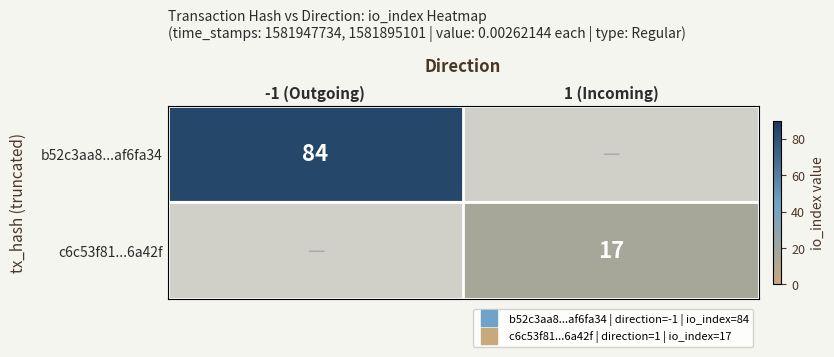

Is it true that c6c53f81...6a42f equals 27.0 at 1 (Incoming)?

False